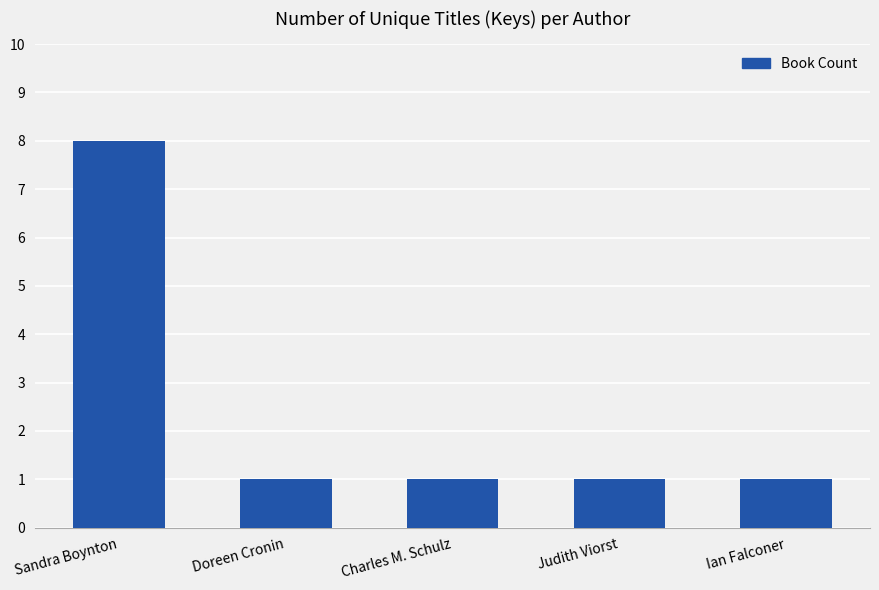

What is the ratio of the value at Sandra Boynton to the value at Charles M. Schulz?

8.0